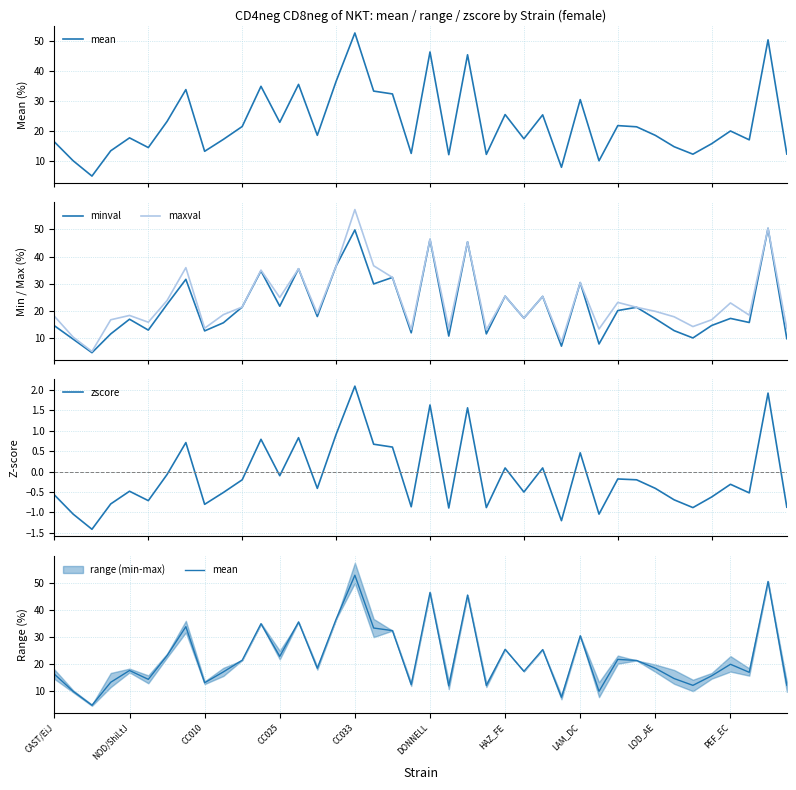

What is the sum of all maxval values?

944.1